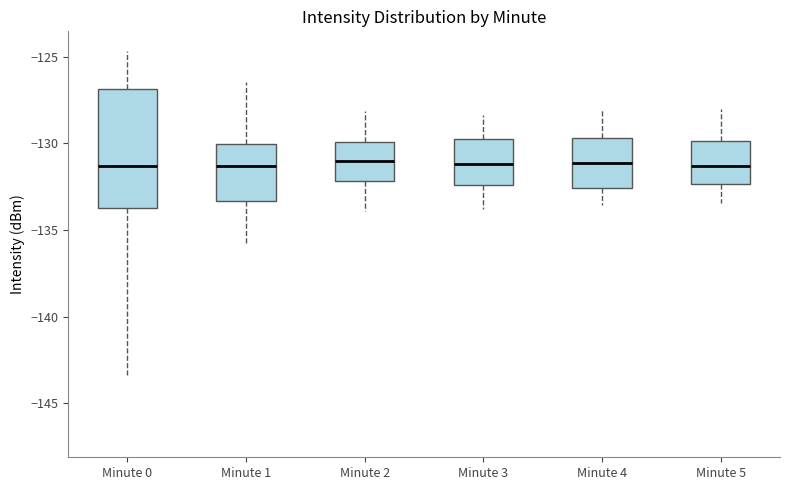

Reading left to right, read every box against the y-axis: the position of its median line, the range the box covers, and the ends of its whiskers. The values are not printed on the chart, so give them approximately, as read against the axis.

Minute 0: median -131.5, box -133.5 to -127.0, whiskers -143.5 to -124.5
Minute 1: median -131.5, box -133.5 to -130.0, whiskers -136.0 to -126.5
Minute 2: median -131.0, box -132.0 to -130.0, whiskers -134.0 to -128.0
Minute 3: median -131.0, box -132.5 to -130.0, whiskers -134.0 to -128.5
Minute 4: median -131.0, box -132.5 to -129.5, whiskers -133.5 to -128.0
Minute 5: median -131.5, box -132.5 to -130.0, whiskers -133.5 to -128.0